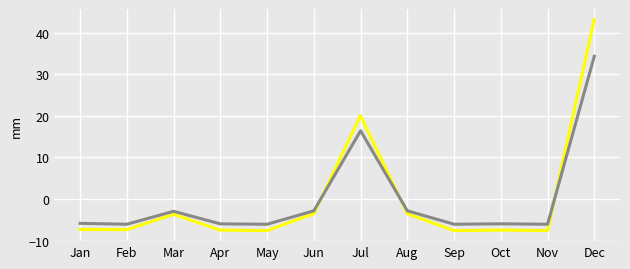

At which category is the sum across all series the highest?

Dec